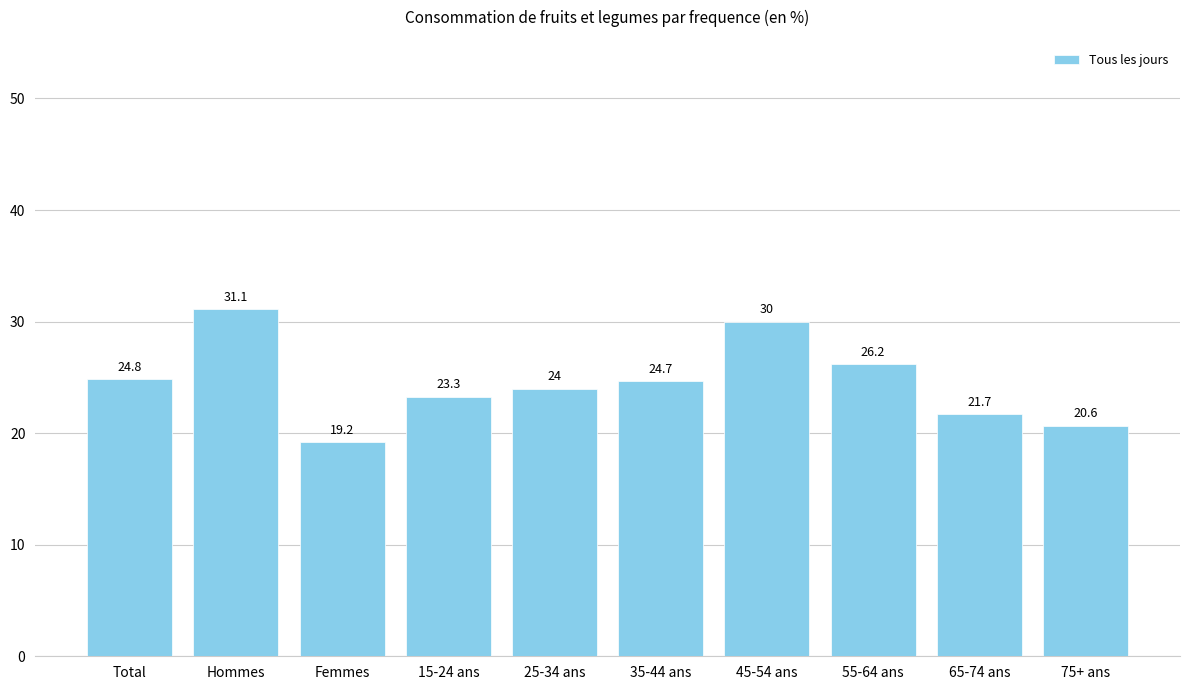

What is the sum of all values?

245.5